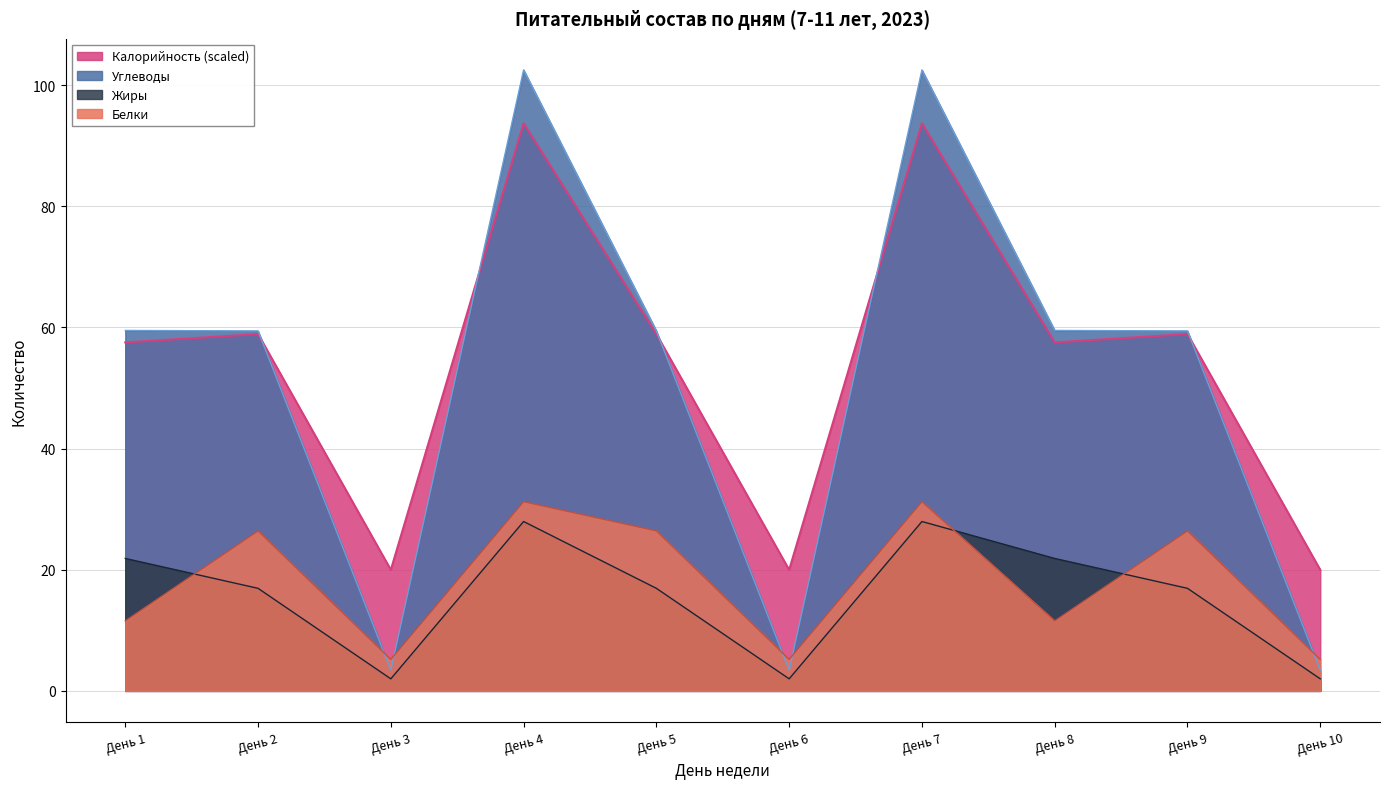

The value of Калорийность at День 7 is 93.7. True or false?

True